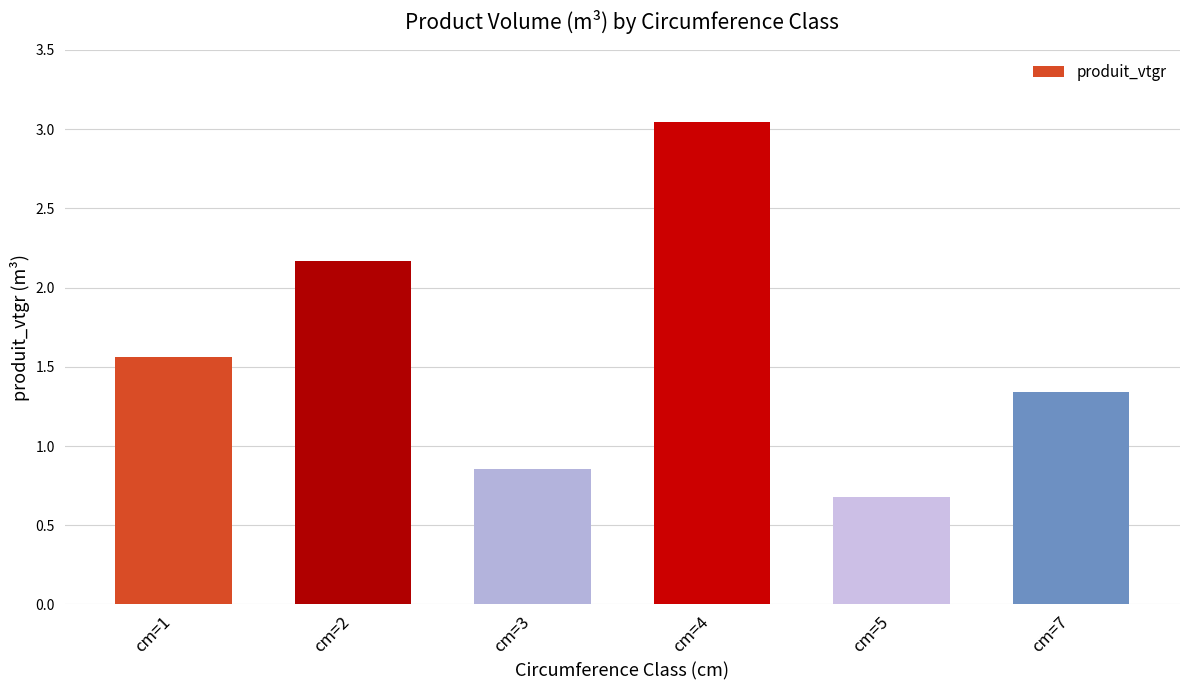

Are the bars grouped side by side (vs. stacked)?

No